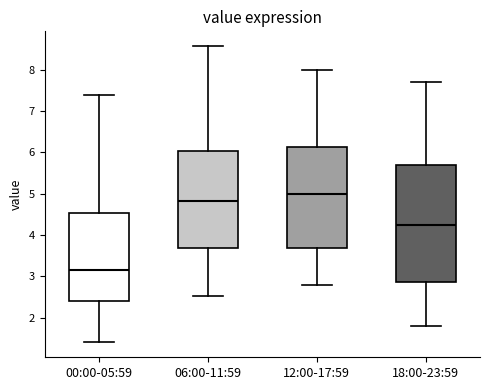

Where is the upper edge of the box for 12:00-17:59 on the y-axis? The values are not printed on the chart, so give them approximately, as read against the axis.

6.1